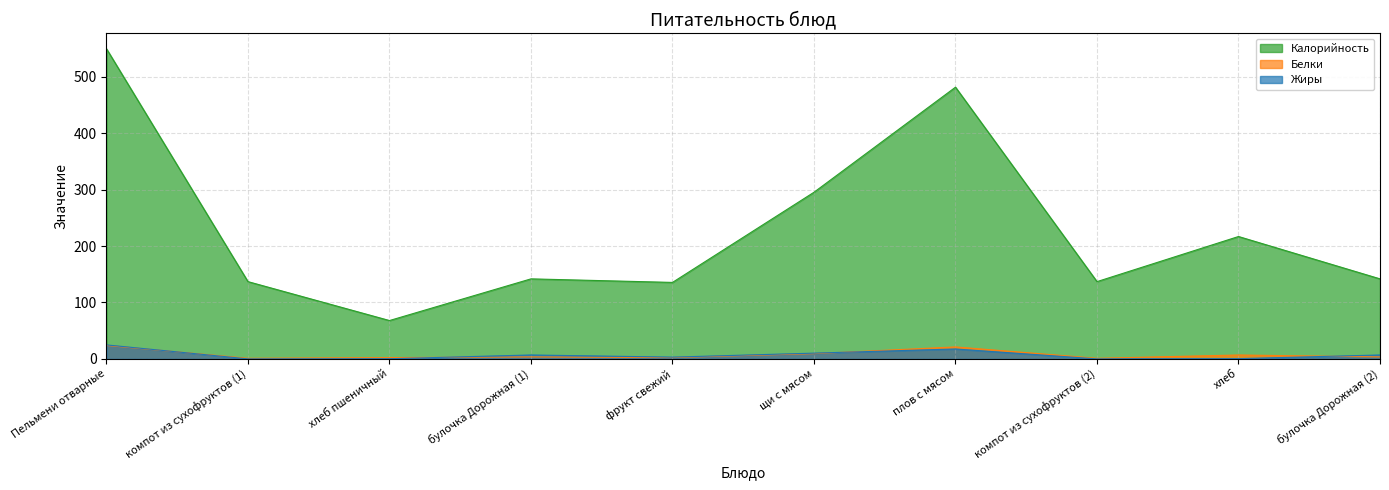

How many interior local peaks does the Калорийность series have?

3